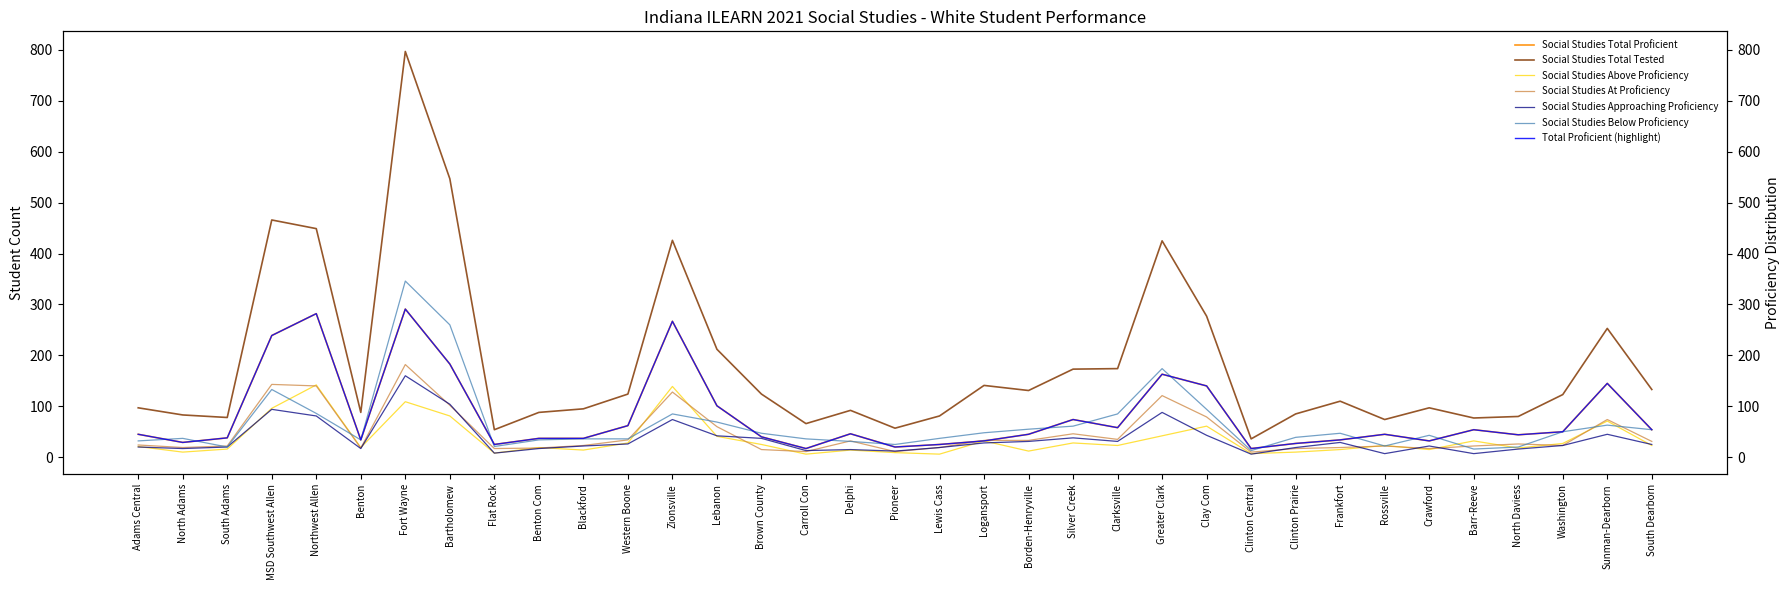

Reading left to right, what are all the values shown in this chart?

Social Studies Total Proficient: Adams Central=45	North Adams=29	South Adams=38	MSD Southwest Allen=239	Northwest Allen=282	Benton=34	Fort Wayne=291	Bartholomew=183	Flat Rock=25	Benton Com=37	Blackford=37	Western Boone=62	Zionsville=267	Lebanon=101	Brown County=40	Carroll Con=17	Delphi=46	Pioneer=20	Lewis Cass=25	Logansport=32	Borden-Henryville=45	Silver Creek=74	Clarksville=58	Greater Clark=163	Clay Com=140	Clinton Central=17	Clinton Prairie=27	Frankfort=34	Rossville=45	Crawford=32	Barr-Reeve=54	North Daviess=44	Washington=50	Sunman-Dearborn=145	South Dearborn=54
Social Studies Total Tested: Adams Central=97	North Adams=83	South Adams=78	MSD Southwest Allen=466	Northwest Allen=449	Benton=88	Fort Wayne=797	Bartholomew=547	Flat Rock=54	Benton Com=88	Blackford=95	Western Boone=124	Zionsville=426	Lebanon=212	Brown County=124	Carroll Con=66	Delphi=92	Pioneer=57	Lewis Cass=81	Logansport=141	Borden-Henryville=131	Silver Creek=173	Clarksville=174	Greater Clark=425	Clay Com=277	Clinton Central=36	Clinton Prairie=85	Frankfort=110	Rossville=74	Crawford=97	Barr-Reeve=77	North Daviess=80	Washington=123	Sunman-Dearborn=253	South Dearborn=133
Social Studies Above Proficiency: Adams Central=21	North Adams=10	South Adams=16	MSD Southwest Allen=96	Northwest Allen=142	Benton=19	Fort Wayne=109	Bartholomew=81	Flat Rock=8	Benton Com=19	Blackford=14	Western Boone=28	Zionsville=139	Lebanon=41	Brown County=25	Carroll Con=6	Delphi=14	Pioneer=9	Lewis Cass=6	Logansport=32	Borden-Henryville=12	Silver Creek=28	Clarksville=23	Greater Clark=42	Clay Com=61	Clinton Central=7	Clinton Prairie=10	Frankfort=15	Rossville=23	Crawford=15	Barr-Reeve=32	North Daviess=18	Washington=27	Sunman-Dearborn=71	South Dearborn=23
Social Studies At Proficiency: Adams Central=24	North Adams=19	South Adams=22	MSD Southwest Allen=143	Northwest Allen=140	Benton=18	Fort Wayne=182	Bartholomew=102	Flat Rock=17	Benton Com=18	Blackford=23	Western Boone=34	Zionsville=128	Lebanon=60	Brown County=15	Carroll Con=11	Delphi=32	Pioneer=11	Lewis Cass=19	Logansport=33	Borden-Henryville=33	Silver Creek=46	Clarksville=35	Greater Clark=121	Clay Com=79	Clinton Central=10	Clinton Prairie=17	Frankfort=19	Rossville=22	Crawford=17	Barr-Reeve=22	North Daviess=26	Washington=23	Sunman-Dearborn=74	South Dearborn=31
Social Studies Approaching Proficiency: Adams Central=20	North Adams=17	South Adams=20	MSD Southwest Allen=94	Northwest Allen=81	Benton=17	Fort Wayne=160	Bartholomew=104	Flat Rock=8	Benton Com=17	Blackford=22	Western Boone=26	Zionsville=74	Lebanon=42	Brown County=37	Carroll Con=13	Delphi=15	Pioneer=12	Lewis Cass=19	Logansport=28	Borden-Henryville=31	Silver Creek=38	Clarksville=31	Greater Clark=88	Clay Com=43	Clinton Central=6	Clinton Prairie=19	Frankfort=29	Rossville=7	Crawford=22	Barr-Reeve=7	North Daviess=16	Washington=23	Sunman-Dearborn=45	South Dearborn=25
Social Studies Below Proficiency: Adams Central=32	North Adams=37	South Adams=20	MSD Southwest Allen=133	Northwest Allen=86	Benton=34	Fort Wayne=346	Bartholomew=260	Flat Rock=21	Benton Com=34	Blackford=36	Western Boone=36	Zionsville=85	Lebanon=69	Brown County=47	Carroll Con=36	Delphi=31	Pioneer=25	Lewis Cass=37	Logansport=48	Borden-Henryville=55	Silver Creek=61	Clarksville=85	Greater Clark=174	Clay Com=94	Clinton Central=13	Clinton Prairie=39	Frankfort=47	Rossville=22	Crawford=43	Barr-Reeve=16	North Daviess=20	Washington=50	Sunman-Dearborn=63	South Dearborn=54